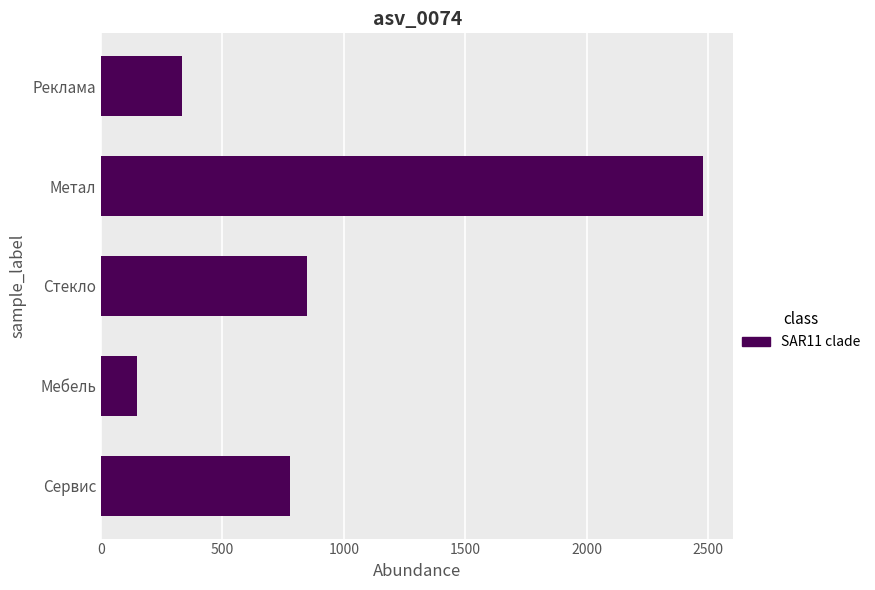

Which category has the lowest value across all series?

Мебель